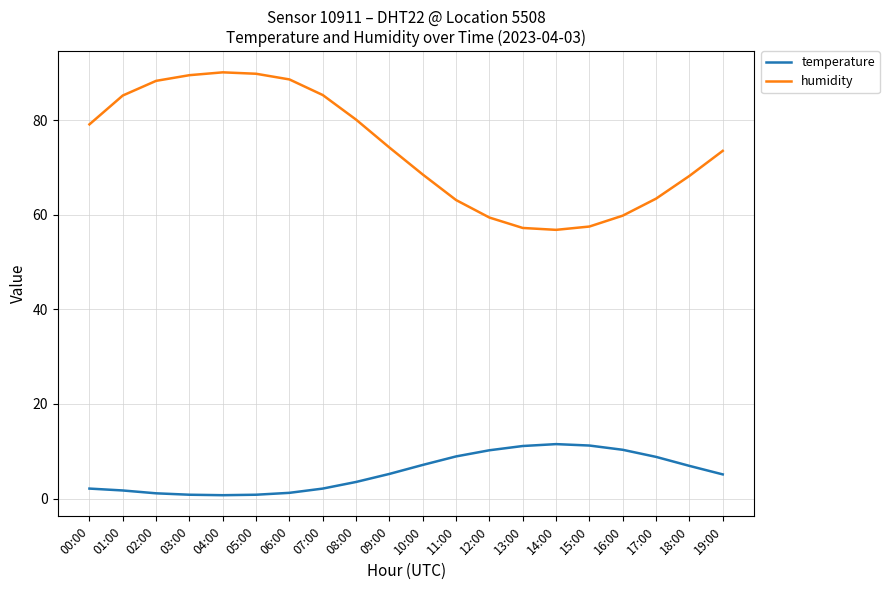

What is the average value of the temperature series?

5.5